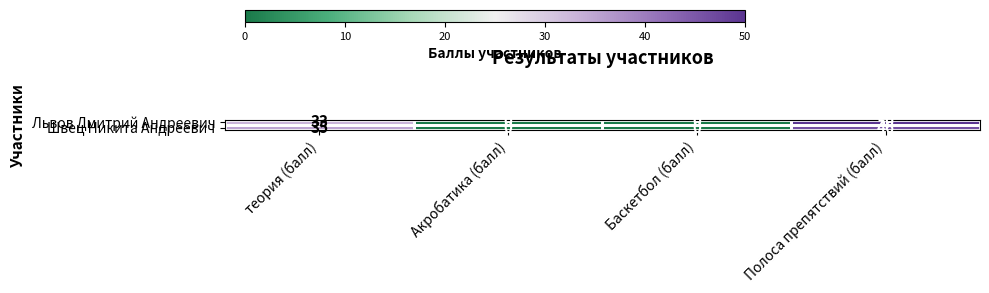

What is the difference between the highest and lowest values at теория (балл)?

2